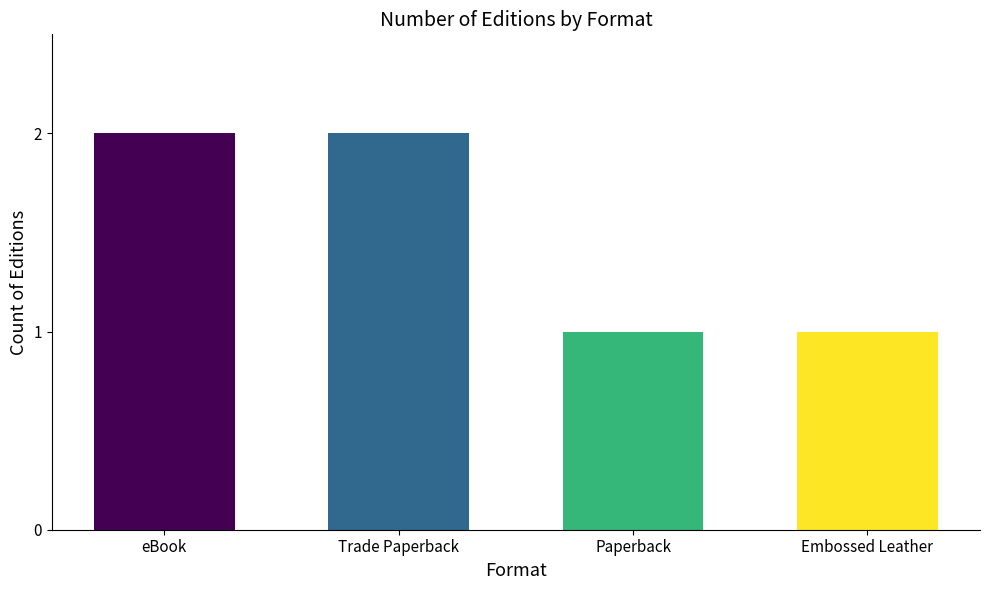

The value at Trade Paperback is 3. True or false?

False